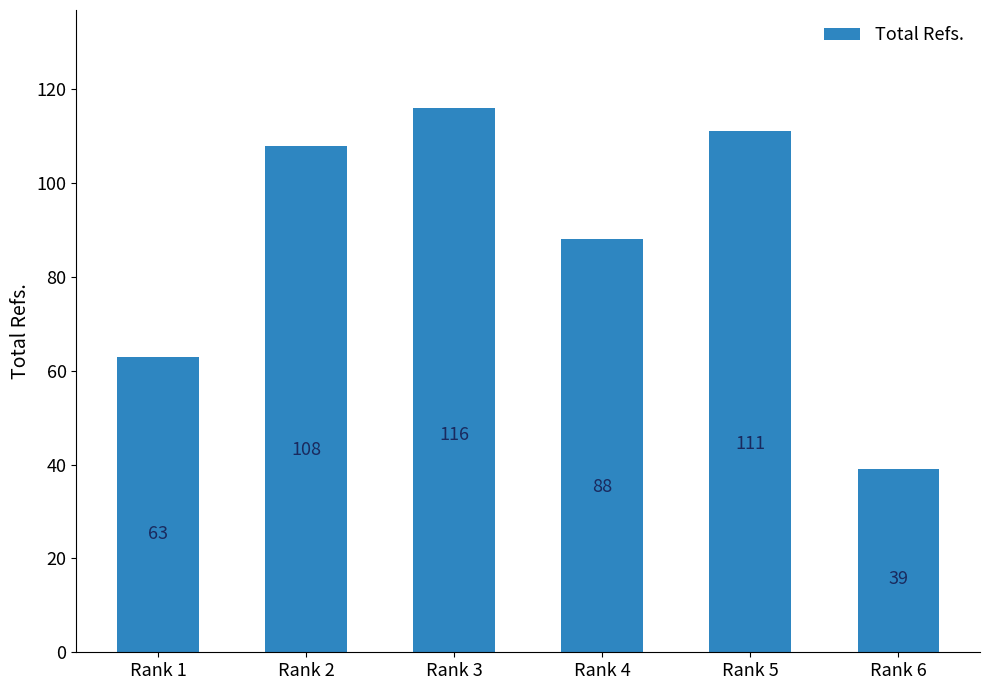

What is the ratio of the value at Rank 2 to the value at Rank 5?

1.0